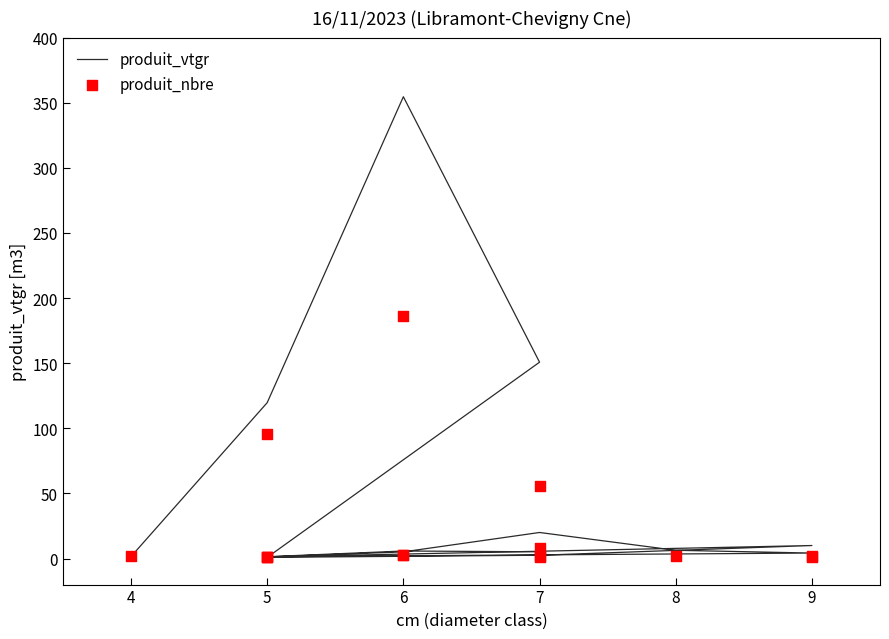

Which series has the largest total across all categories?

produit_vtgr